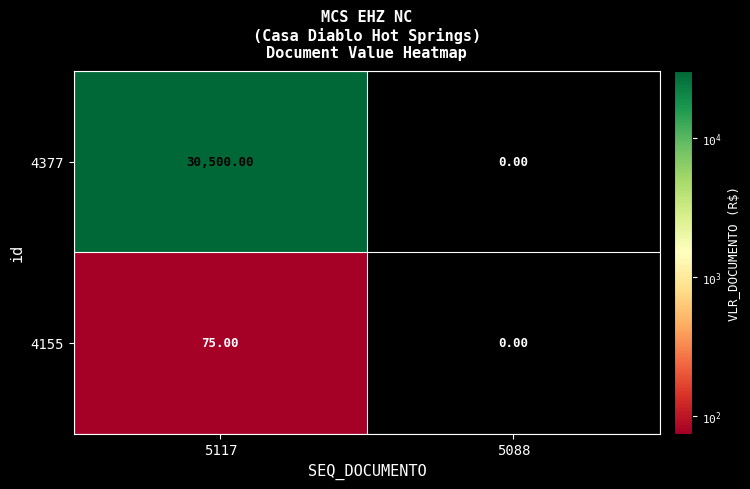

What is the difference between the 4377 values at 5117 and 5088?

30500